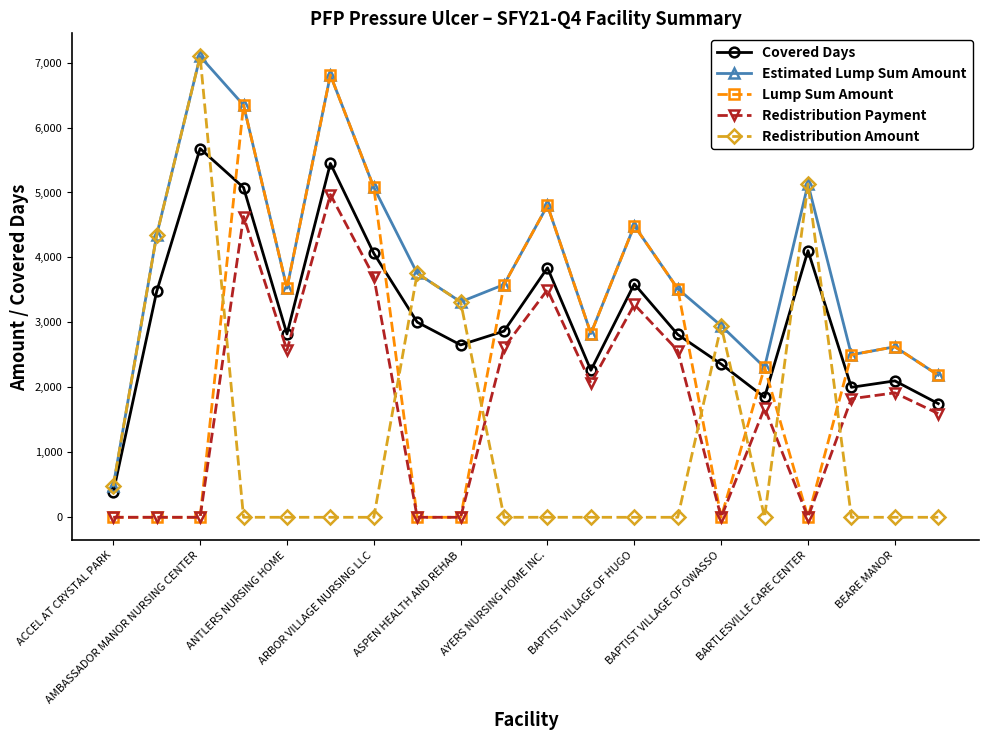

List the series in order of their overall mean, highest first.

Estimated Lump Sum Amount, Covered Days, Lump Sum Amount, Redistribution Payment, Redistribution Amount